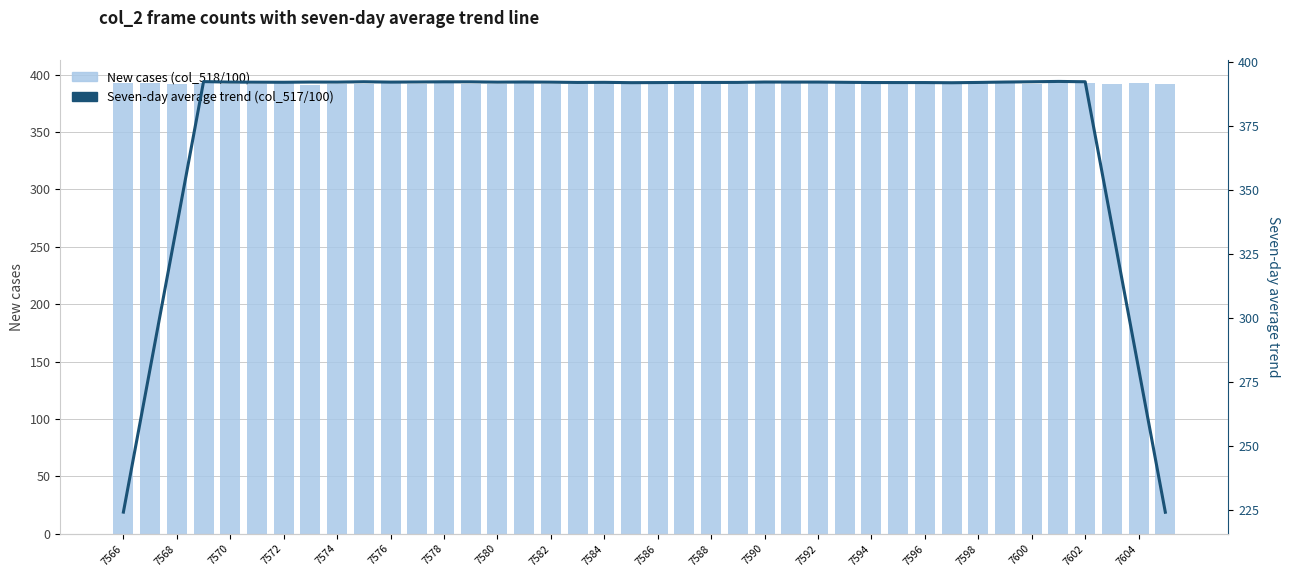

How many data points does each series have?

40